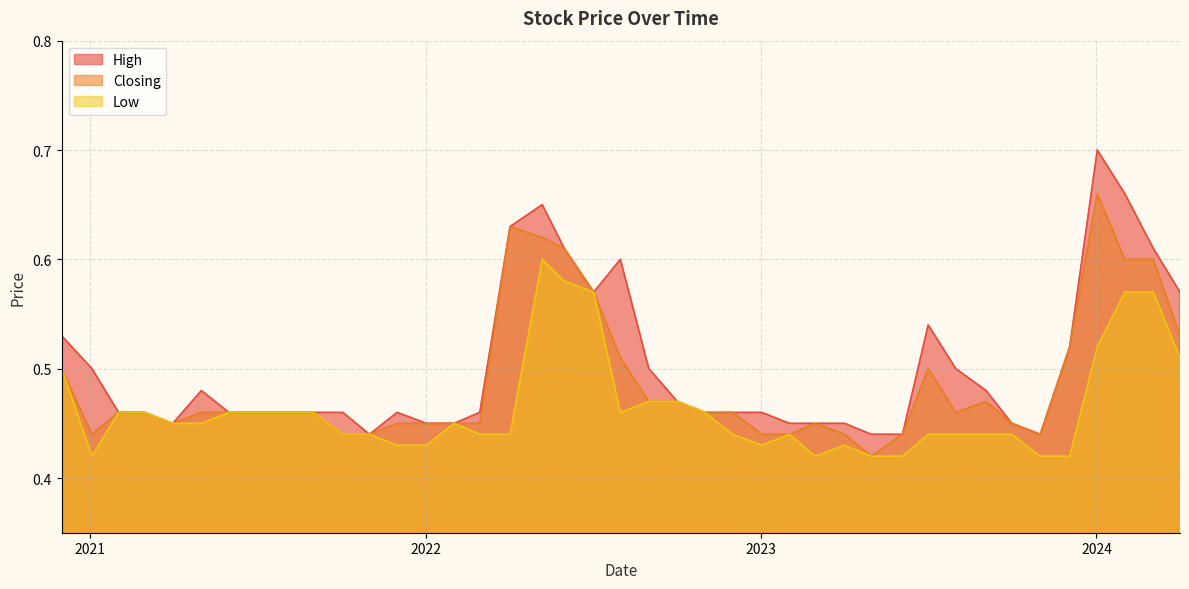

What is the difference between the maximum and minimum values in the Low series?

0.2